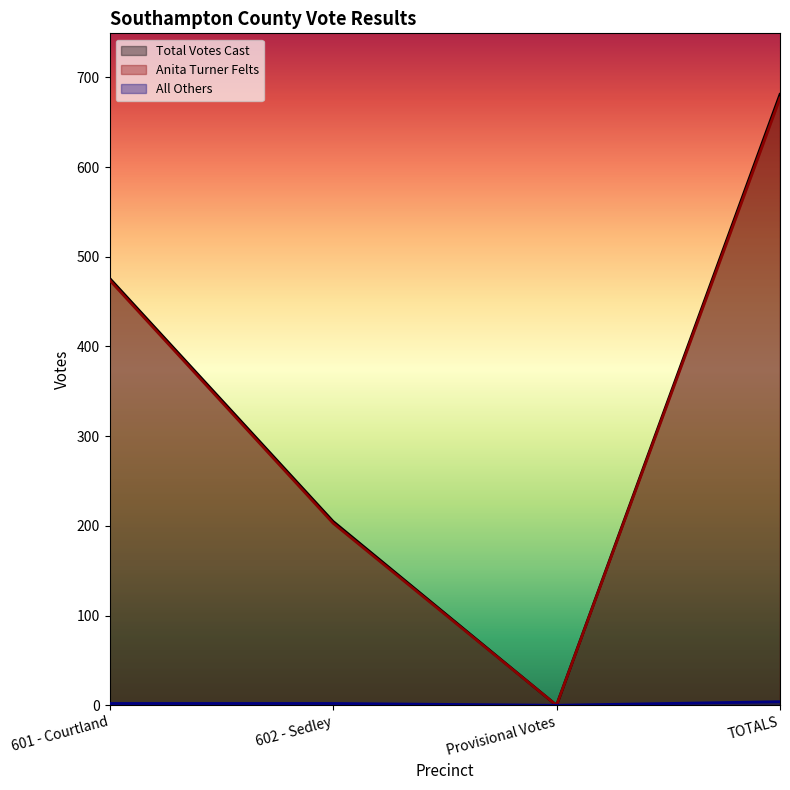

True or false: Anita Turner Felts and Total Votes Cast intersect in this chart.

False